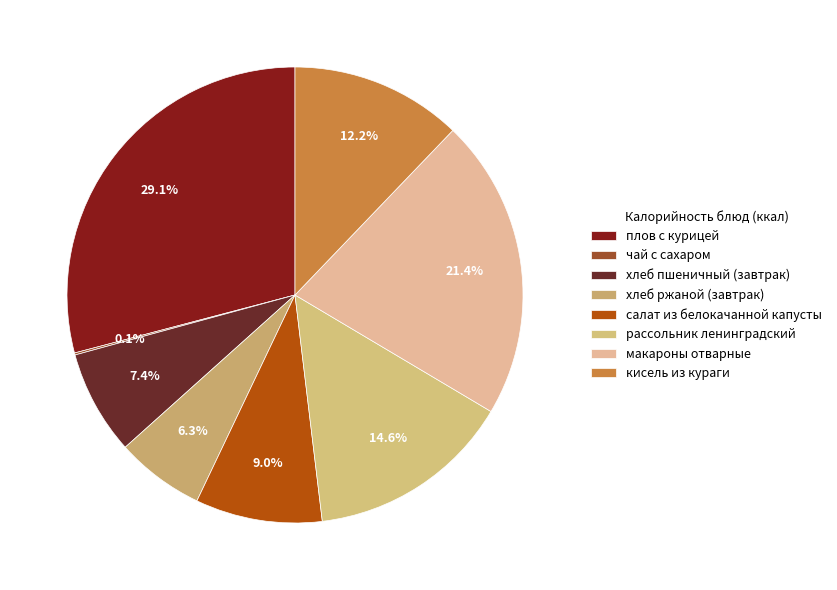

Is there any slice that represents more than half of the pie?

No